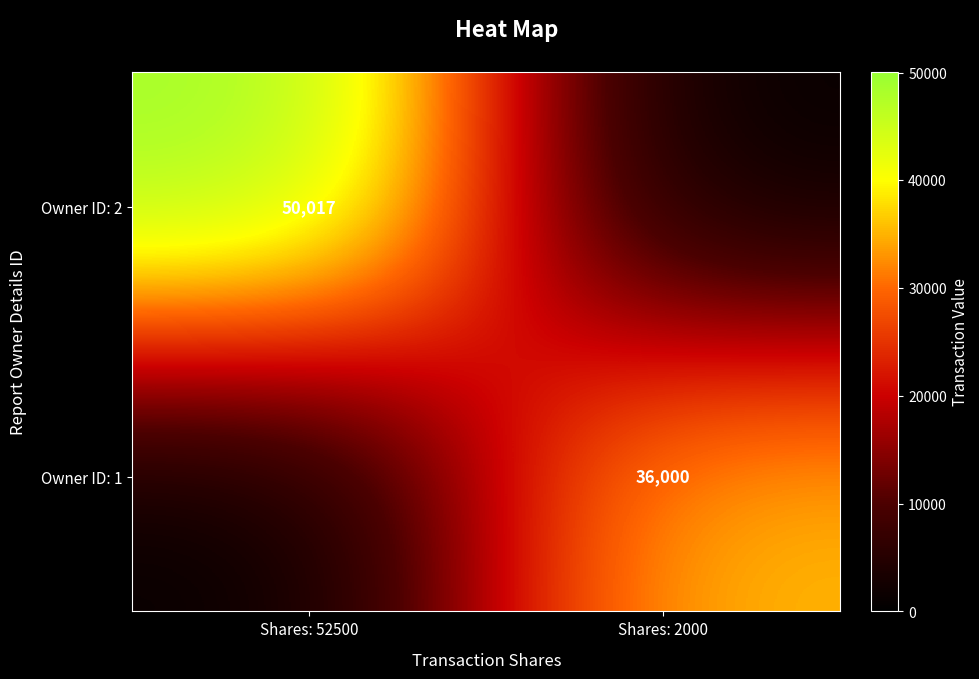

True or false: Owner ID: 2 has a value of 50017 at Shares: 52500.

True